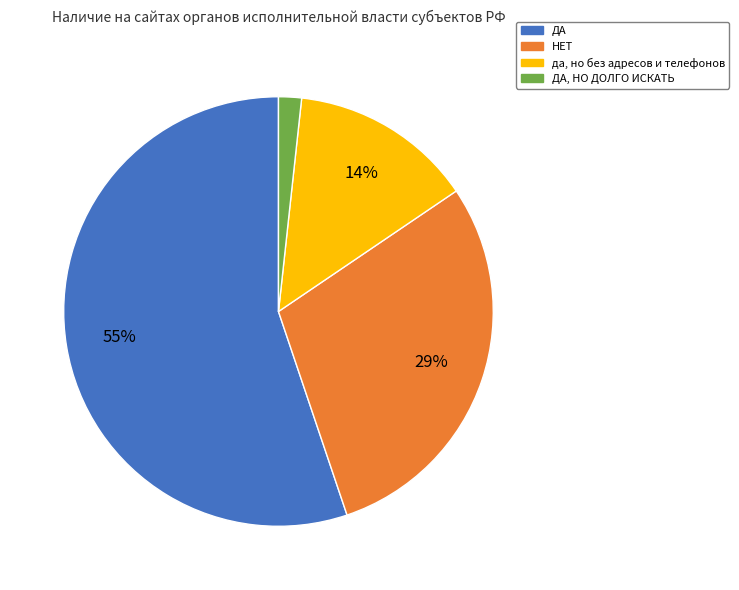

To the nearest percent, what is the difference between the largest and smallest slice percentages?

53%